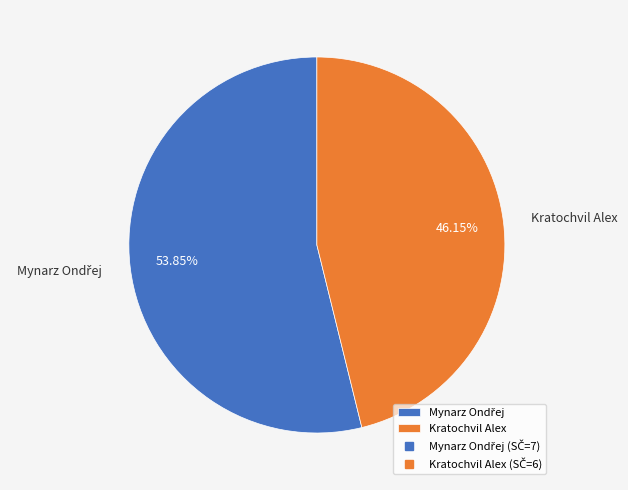

Is it true that Kratochvil Alex is 46% of the pie?

True